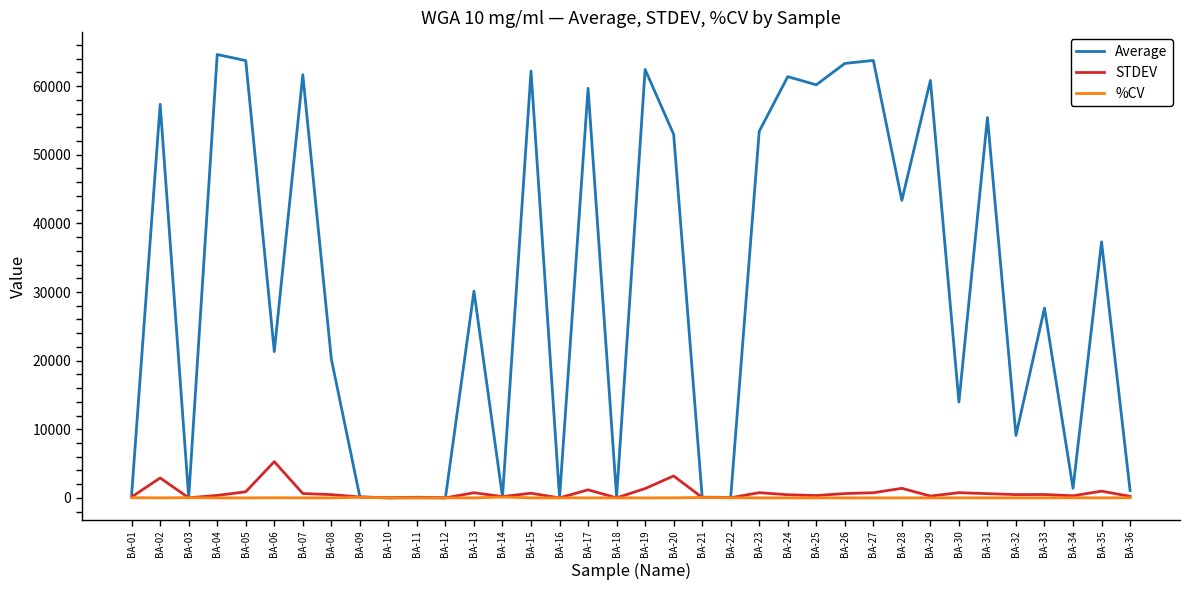

What are all the series names shown in the legend?

Average, STDEV, %CV